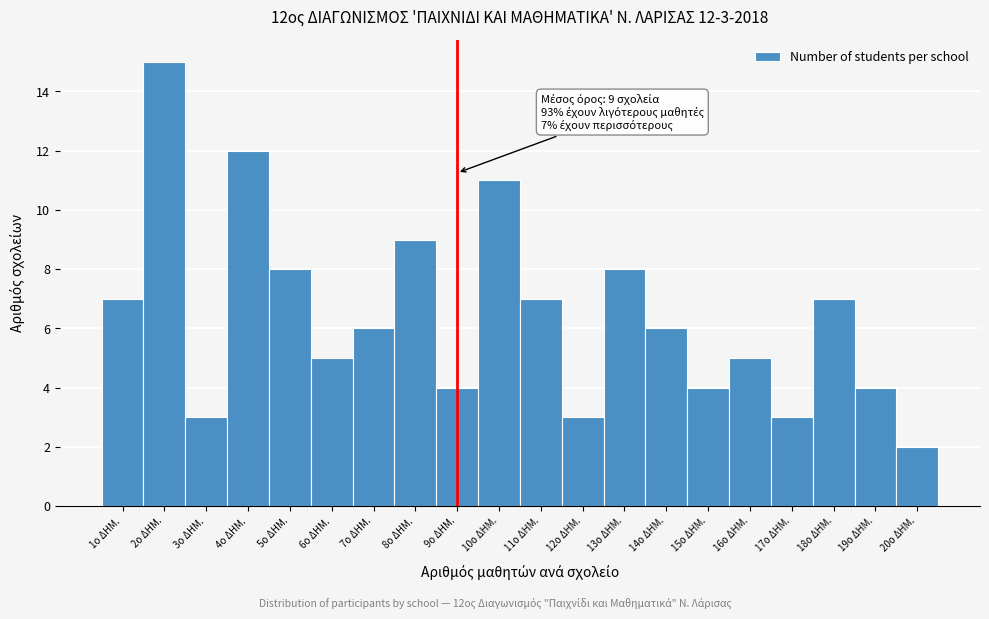

Over which range of the x-axis is the bar tallest?

1.5 to 2.5